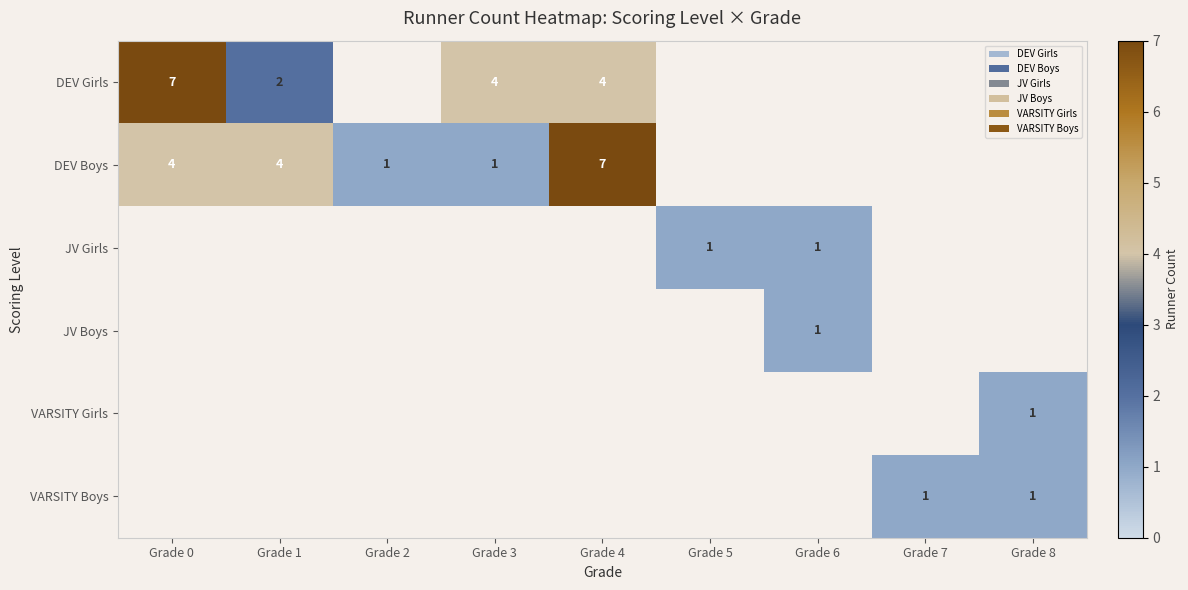

True or false: DEV Girls has a value of 4 at Grade 1.

False